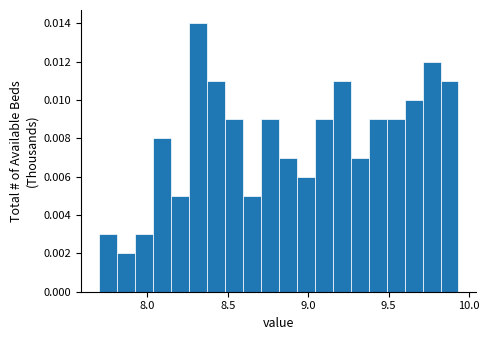

Around what value on the x-axis is the tallest bar? Give the approximate position of its centre, as read against the axis.

8.30